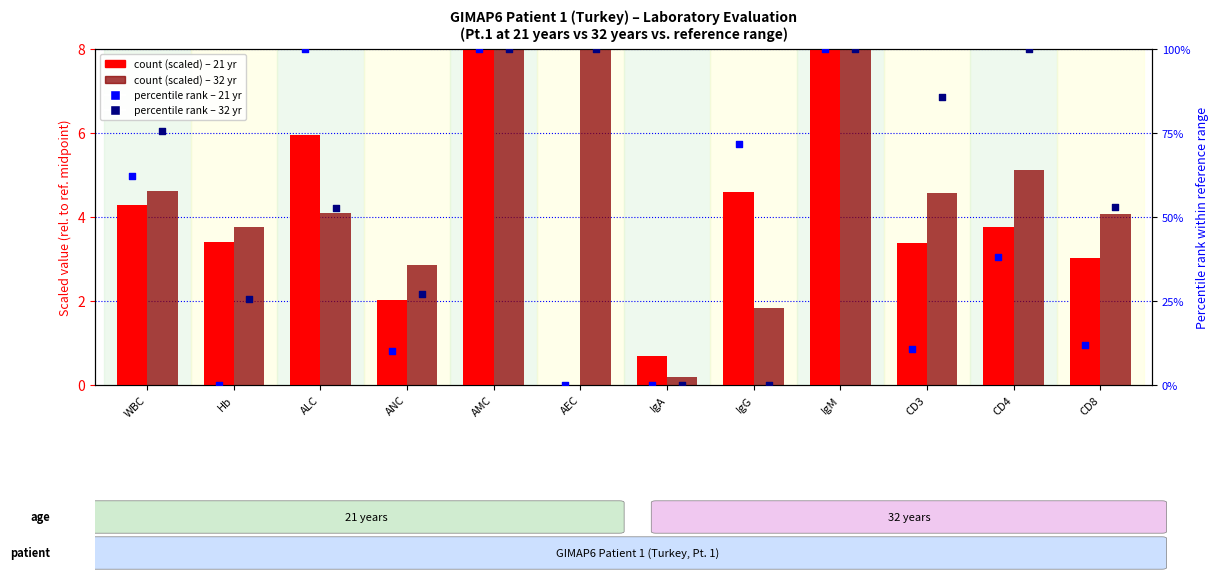

At how many categories does at least one series exceed 33?

9